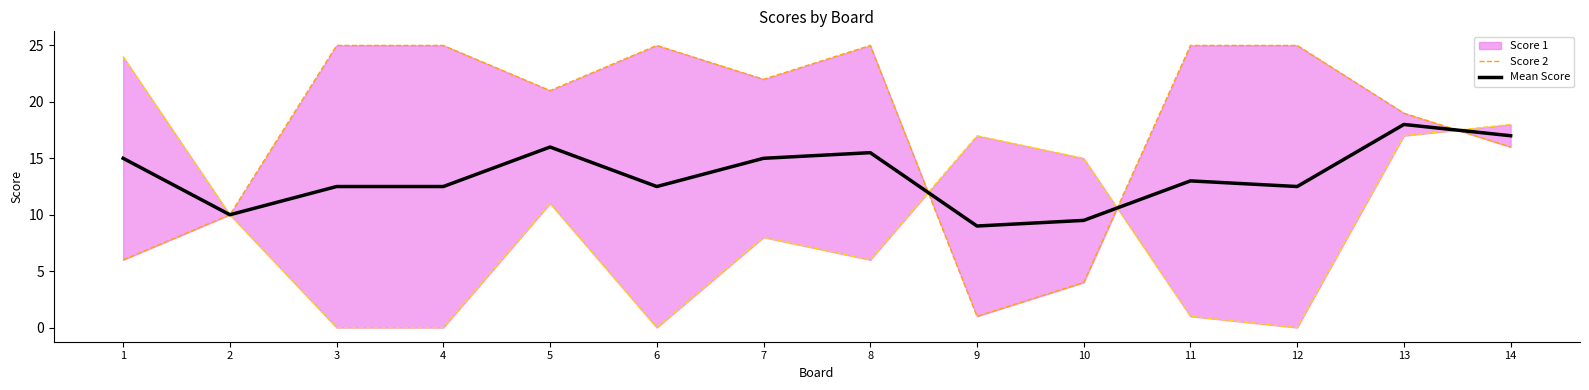

At which label is Mean Score closest to 13?

11